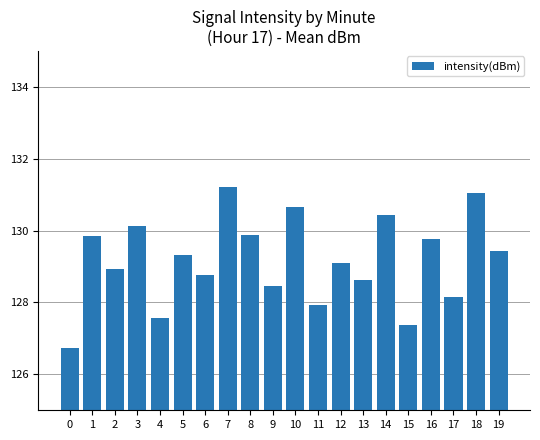

At which label is the value closest to 128?

11